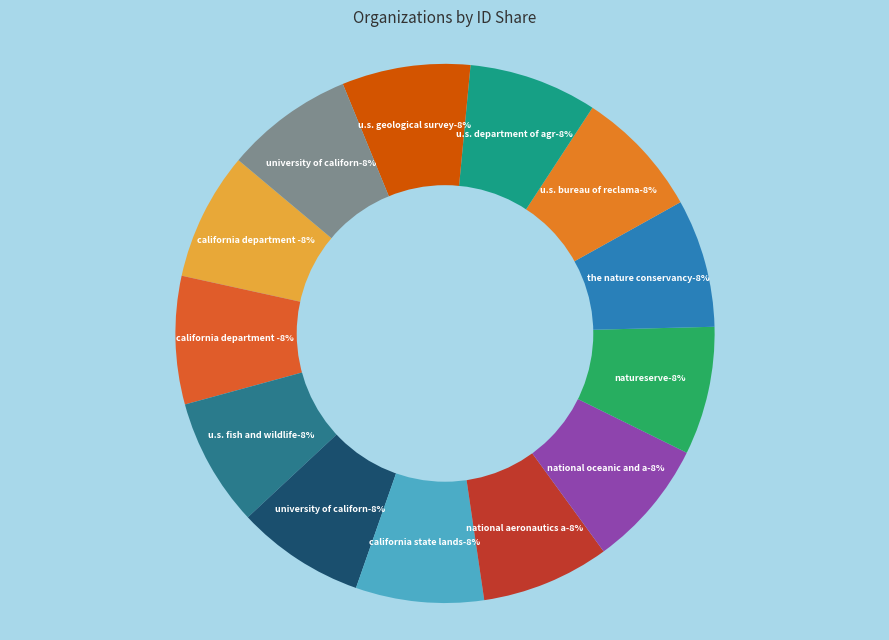

The California Department of Parks and Recreation slice represents 20% of the pie. True or false?

False